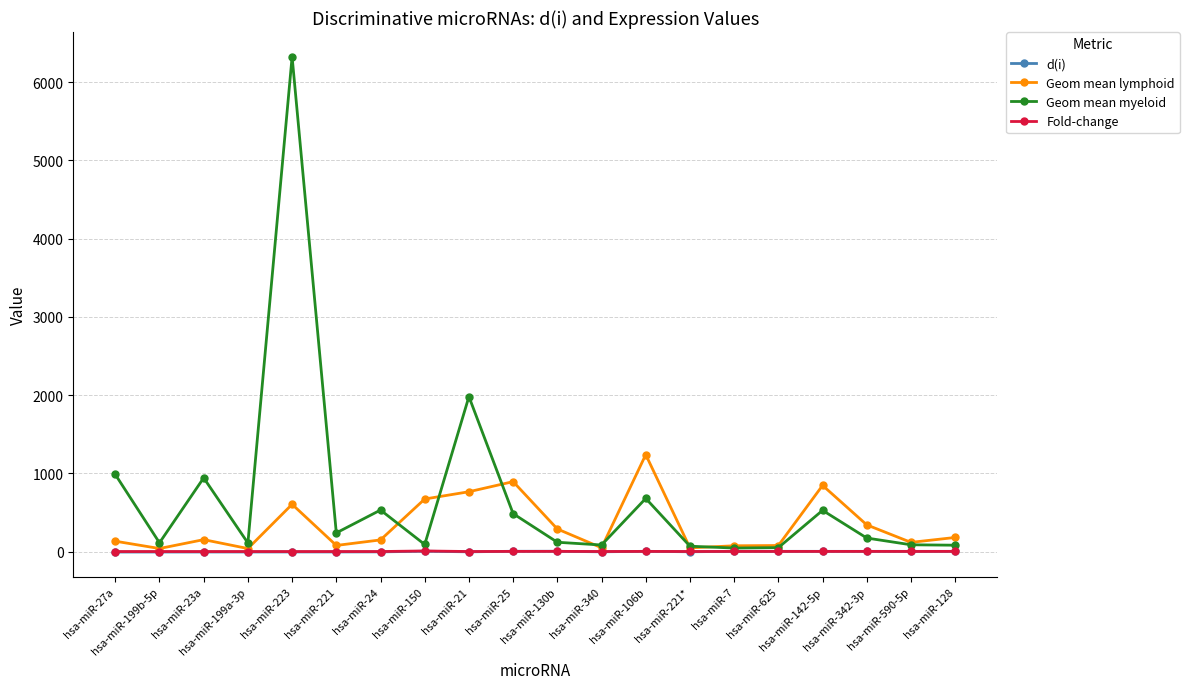

Which series has the largest total across all categories?

Geom mean myeloid